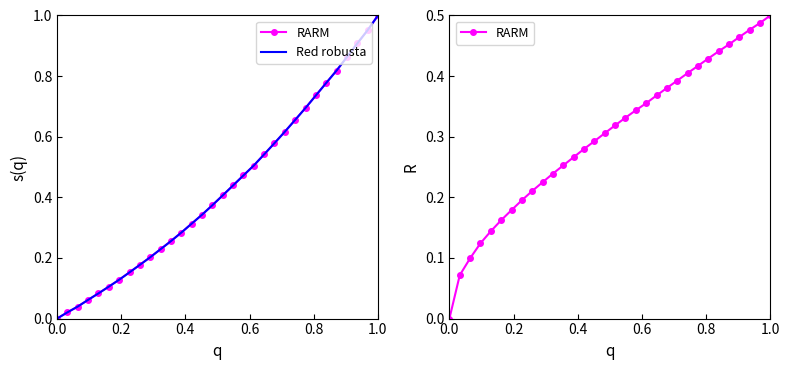

What is the highest value of the Red robusta series?

1.0